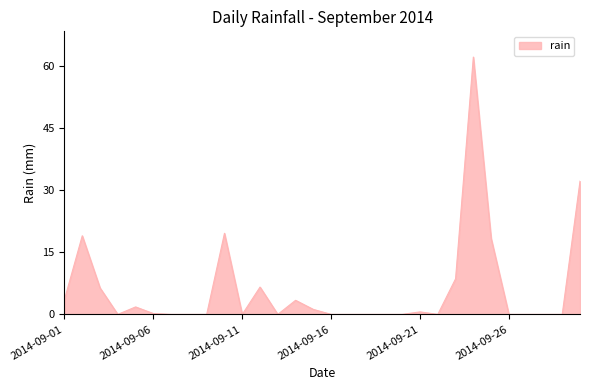

What is the sum of all values?

183.8